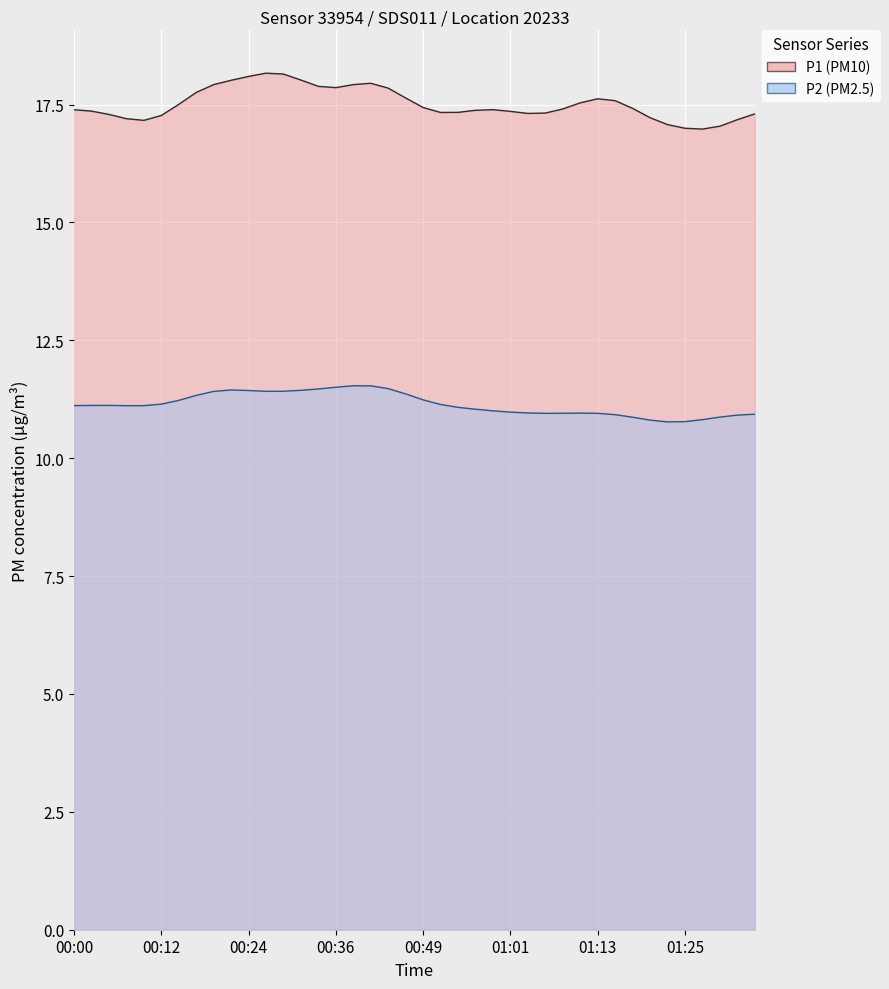

Is it true that P1 equals 25.7 at 00:46?

False